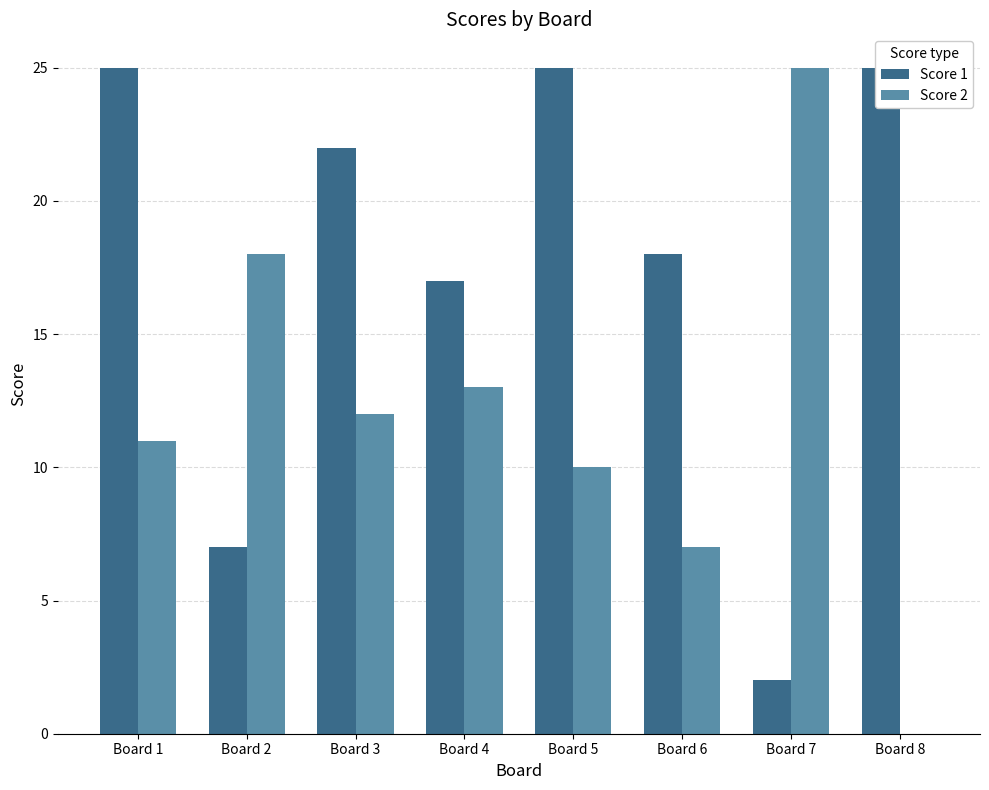

Which series changed the most between Board 2 and Board 3?

Score 1